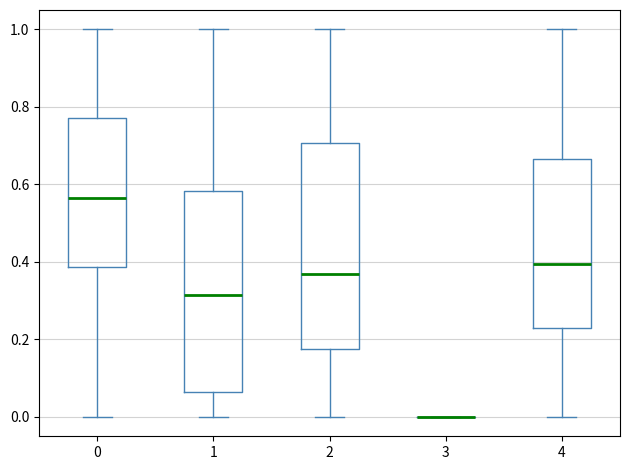

Reading left to right, read every box against the y-axis: the position of its median line, the range the box covers, and the ends of its whiskers. The values are not printed on the chart, so give them approximately, as read against the axis.

0: median 0.56, box 0.38 to 0.78, whiskers 0.00 to 1.00
1: median 0.32, box 0.06 to 0.58, whiskers 0.00 to 1.00
2: median 0.36, box 0.18 to 0.70, whiskers 0.00 to 1.00
3: box collapsed to a line at 0.00, whiskers 0.00 to 0.00
4: median 0.40, box 0.22 to 0.66, whiskers 0.00 to 1.00